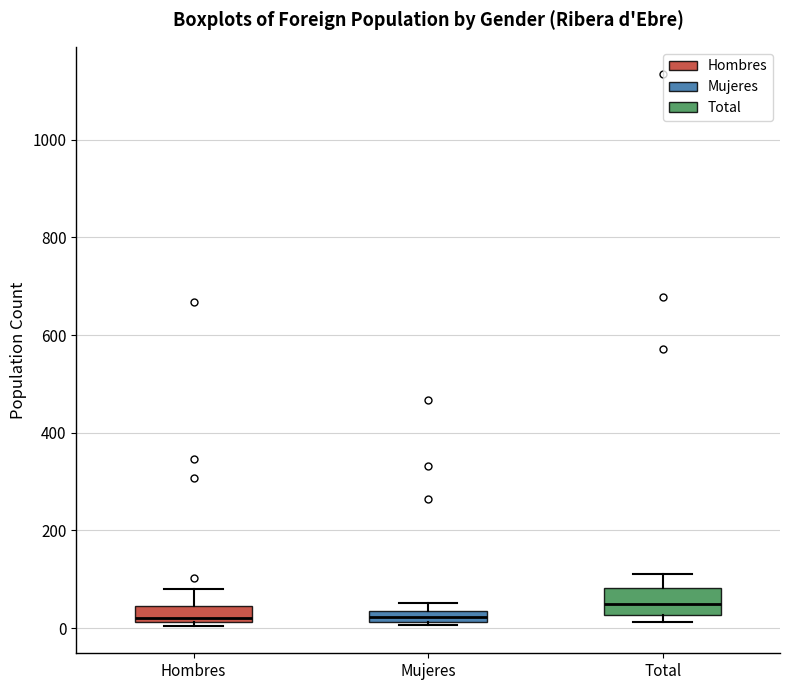

Where is the upper edge of the box for Mujeres on the y-axis? The values are not printed on the chart, so give them approximately, as read against the axis.

40